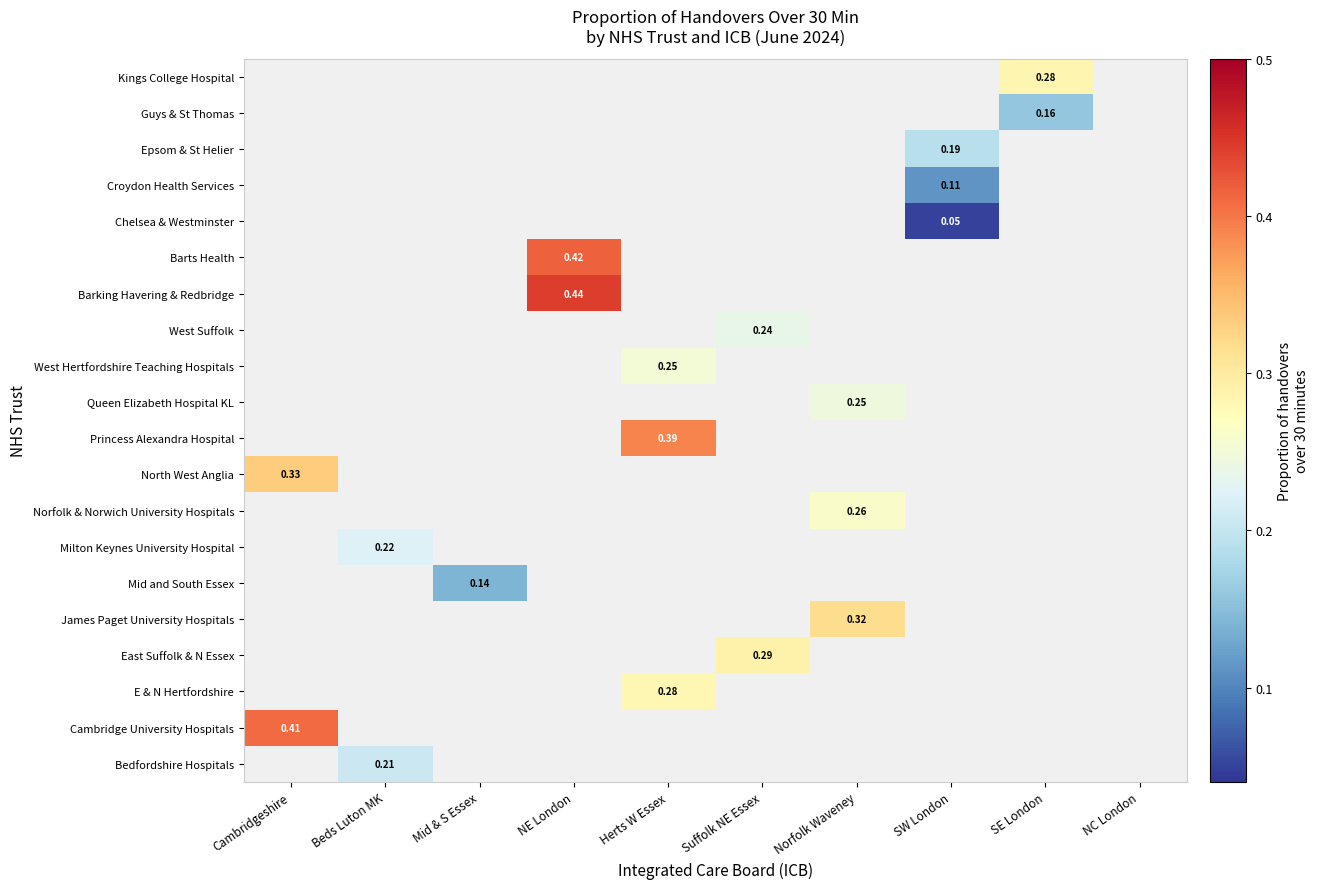

How many values in Cambridge University Hospitals are above zero?

1